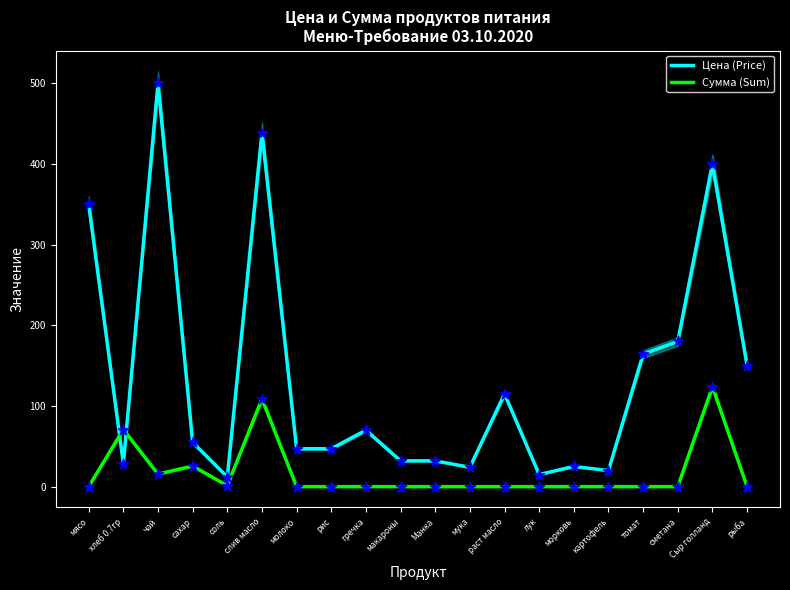

What are all the series names shown in the legend?

Цена (Price), Сумма (Sum)